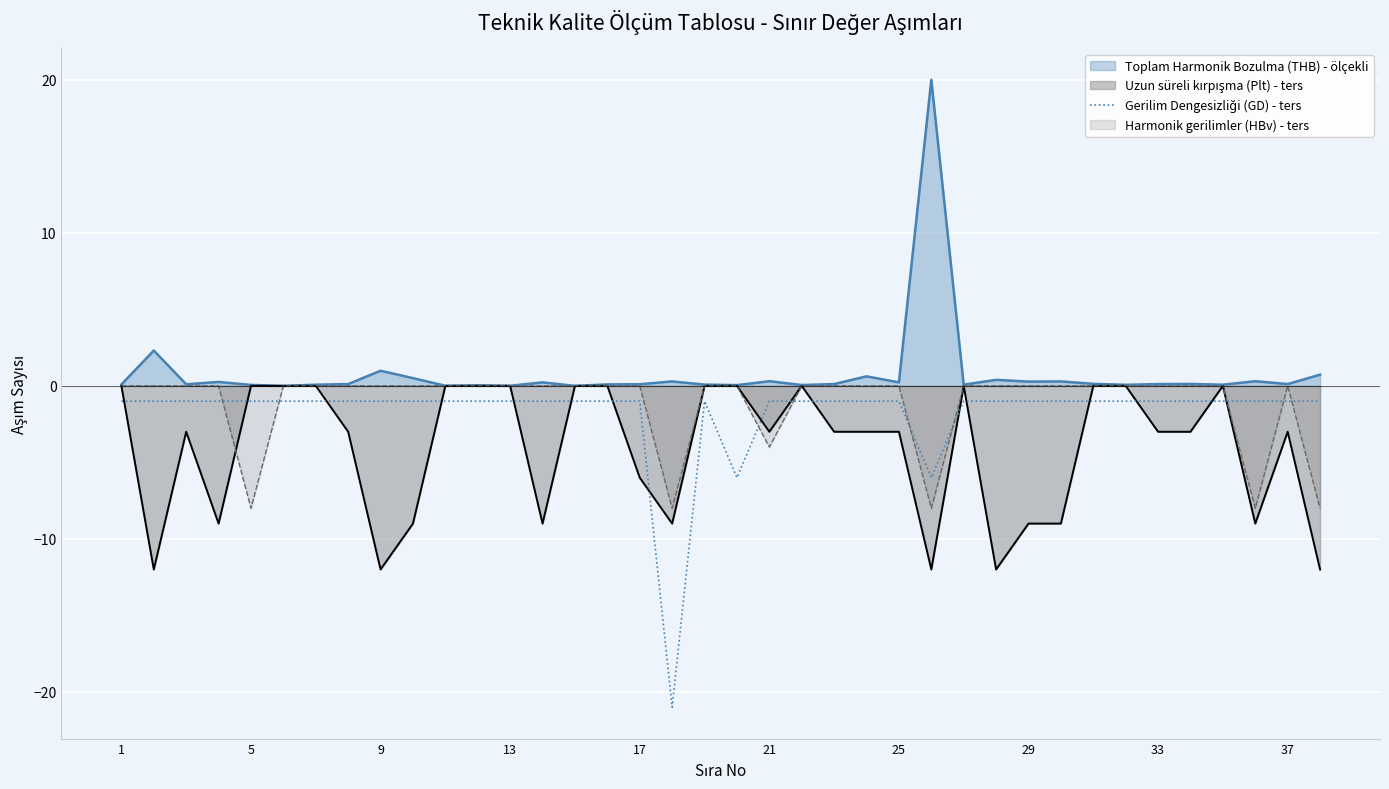

How many points are lower than both their immediate neighbors (excluding endpoints)?

3